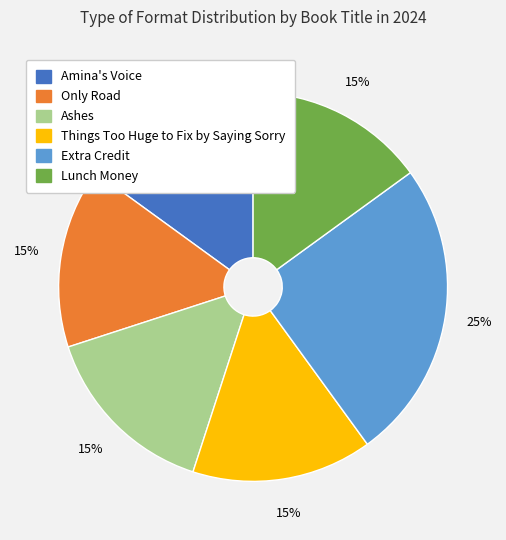

To the nearest percent, what portion does Ashes represent?

15%